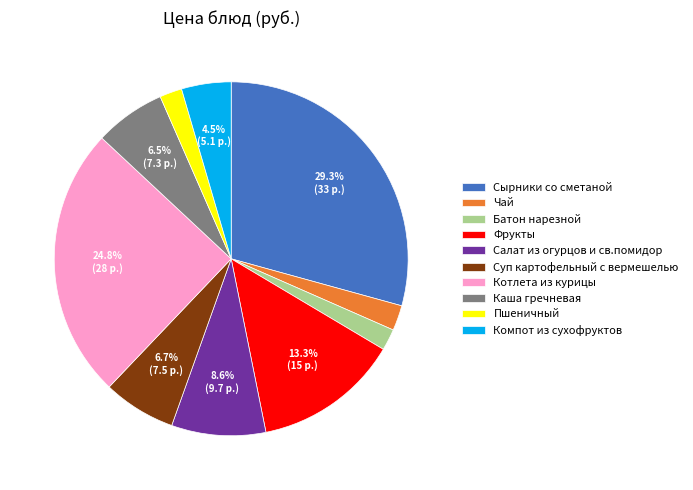

Which category has the biggest portion of the pie?

Сырники со сметаной